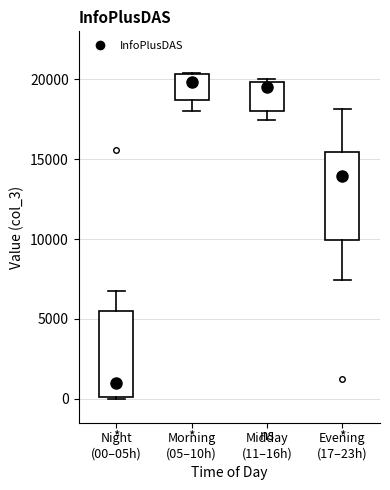

Where does the lower whisker of the box for Midday (11–16h) end on the y-axis? The values are not printed on the chart, so give them approximately, as read against the axis.

17500